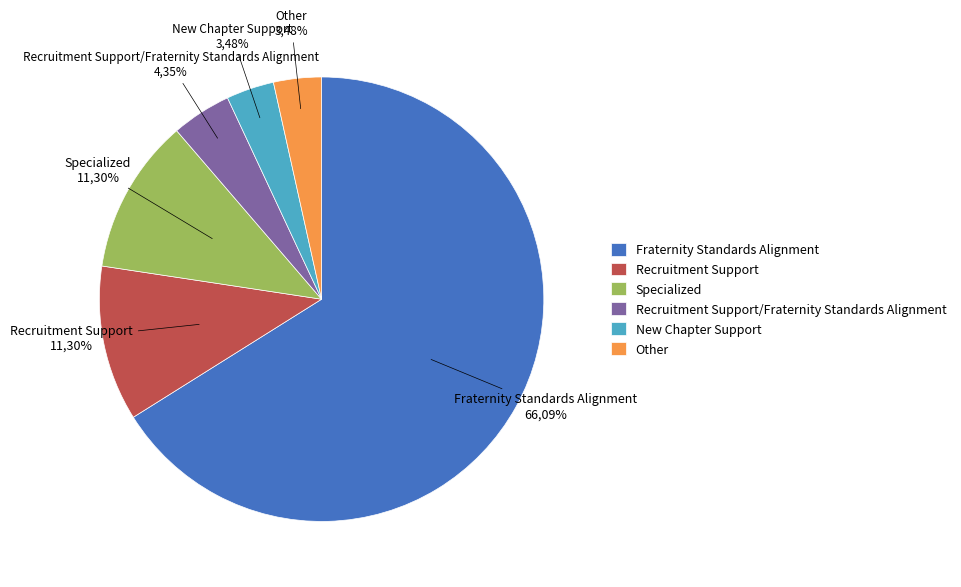

Which slice represents more than half of the pie?

Fraternity Standards Alignment